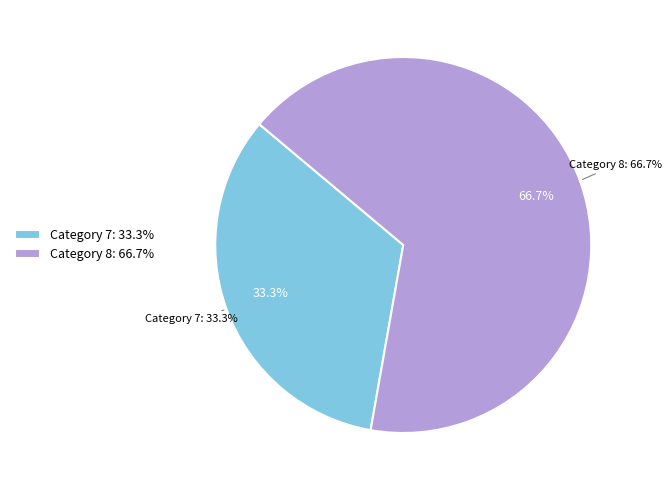

What is the change in value from 7 to 8?

+3